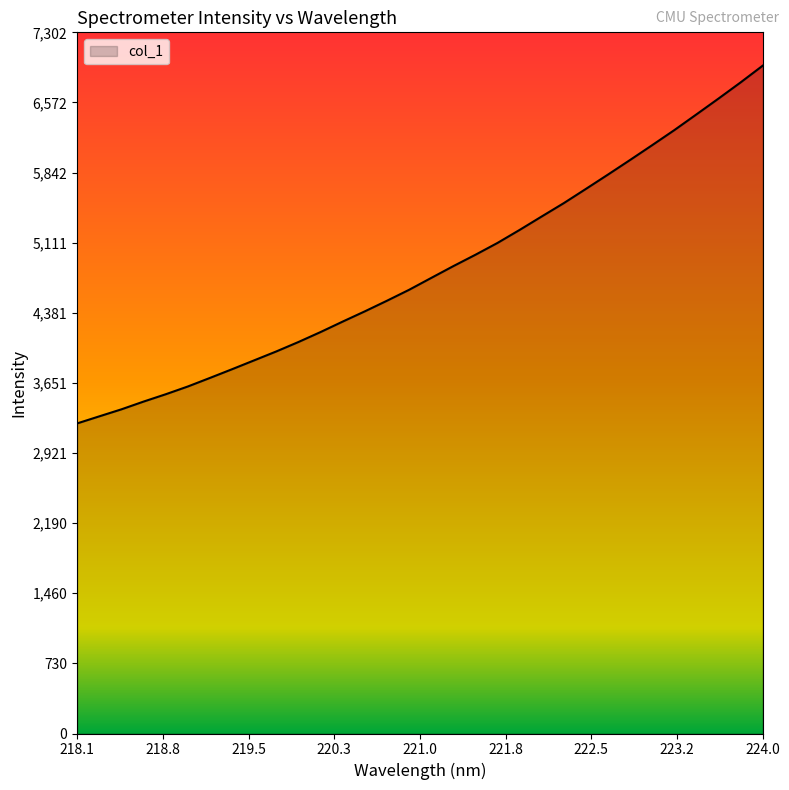

What is the minimum value shown in the chart?

3229.6